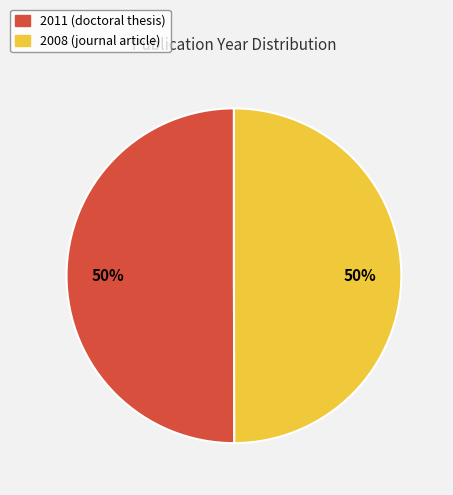

Approximately how many times larger is the value at 2011 (doctoral thesis) compared to 2008 (journal article)?

1.0